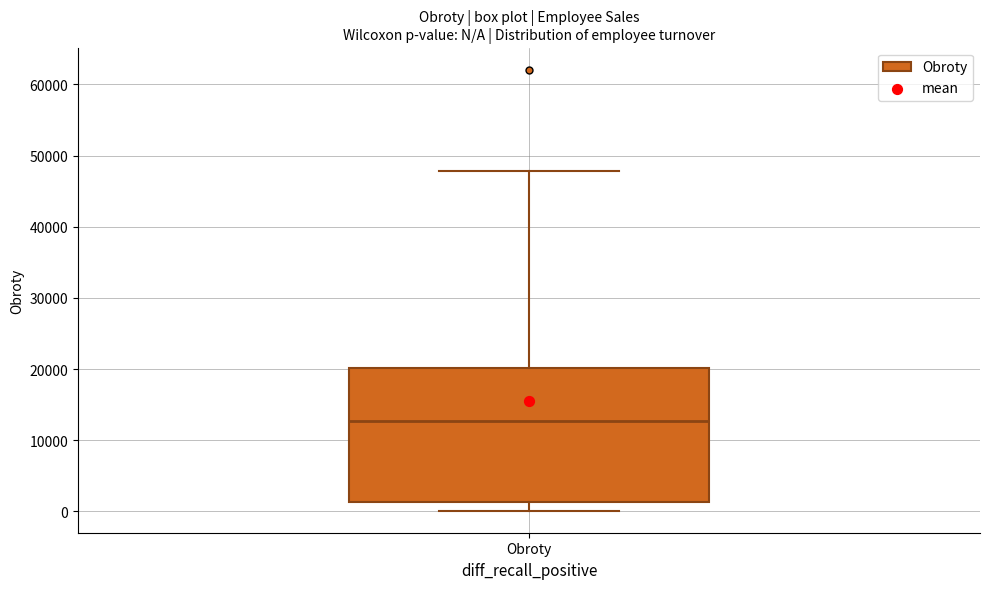

Transcribe this box plot: give where the median line is, the range the box spans, and where the two whiskers end, as read against the y-axis. The values are not printed on the chart, so give them approximately, as read against the axis.

median 13000, box 1000 to 20000, whiskers 0 to 48000